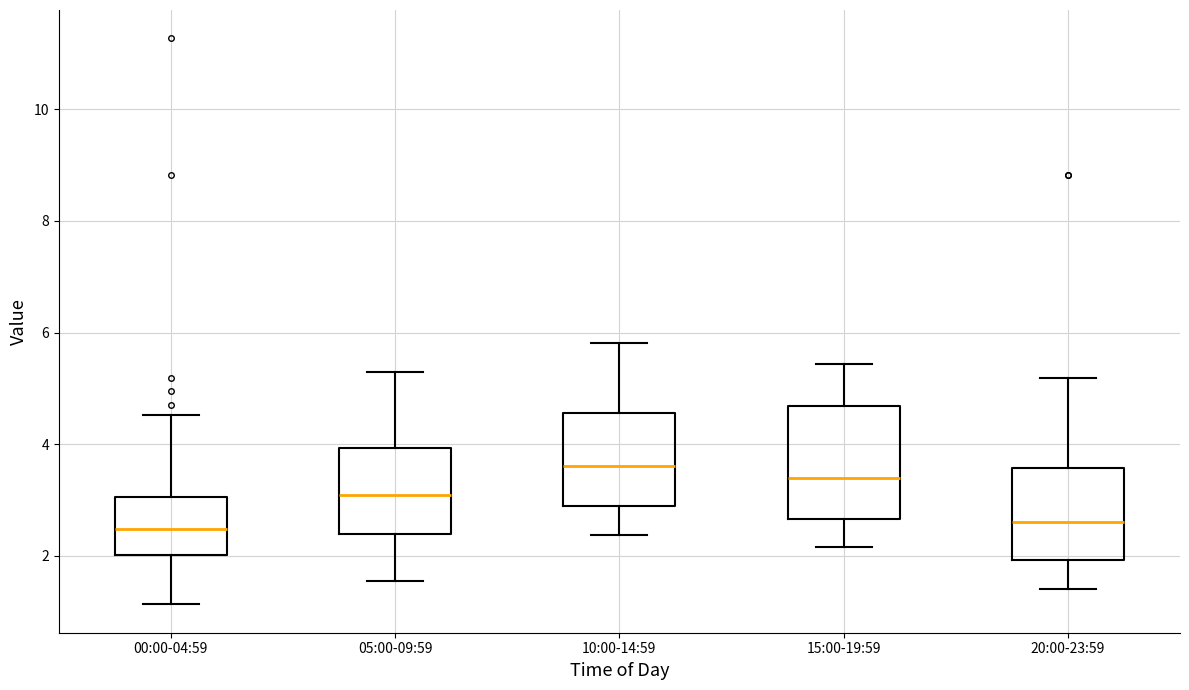

Which box is the tallest, from its lower edge to its upper edge?

15:00-19:59